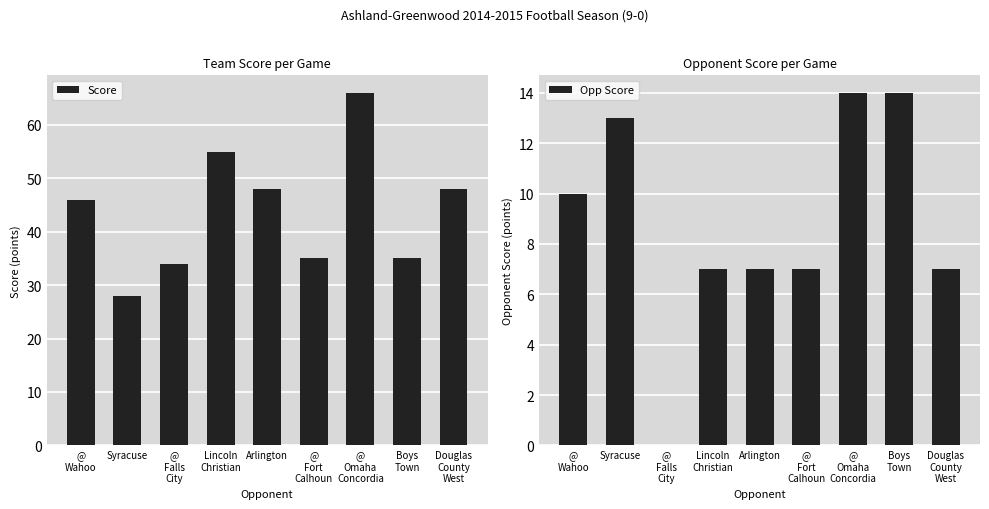

What is the average value of the Score series?

44